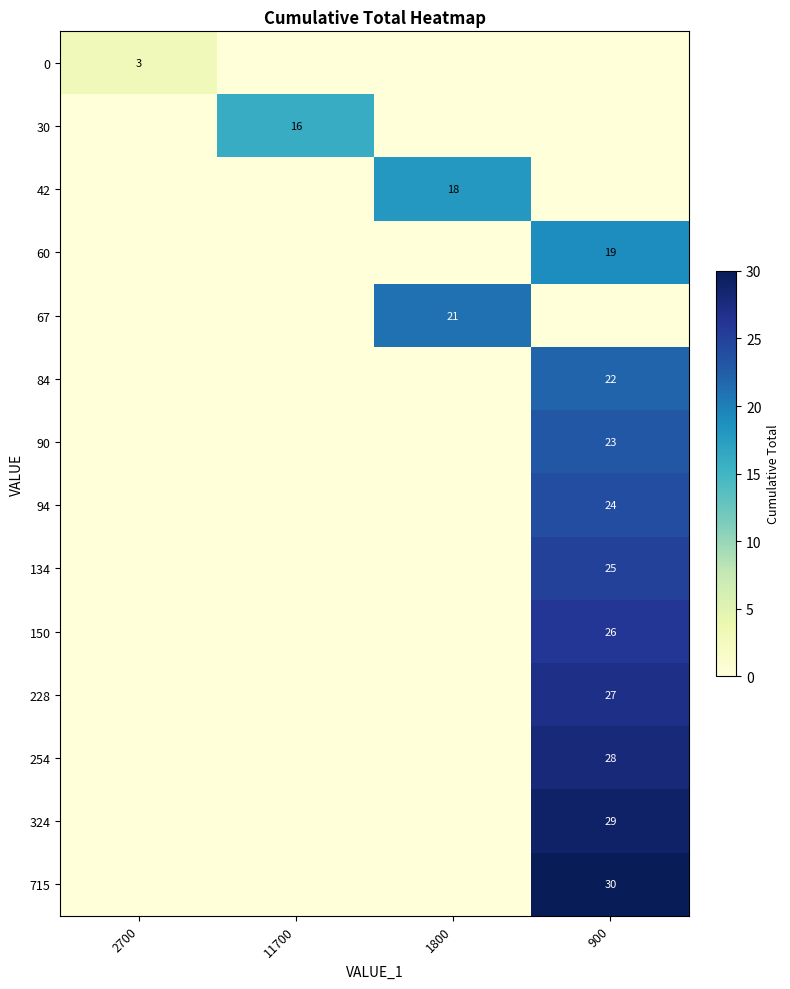

The value of 0 at 2700 is 3. True or false?

True